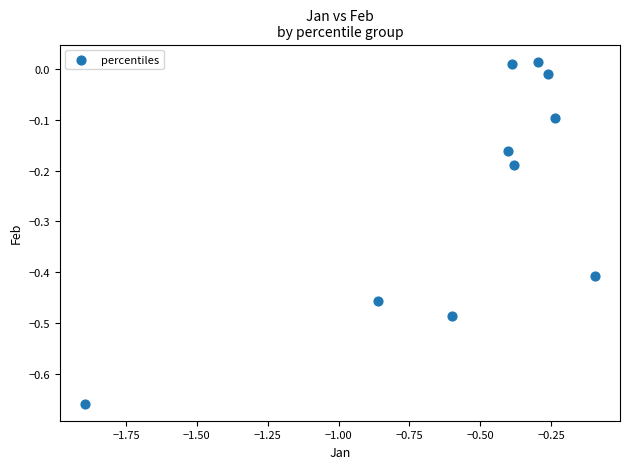

What is the range of X values (max minus min)?

1.8